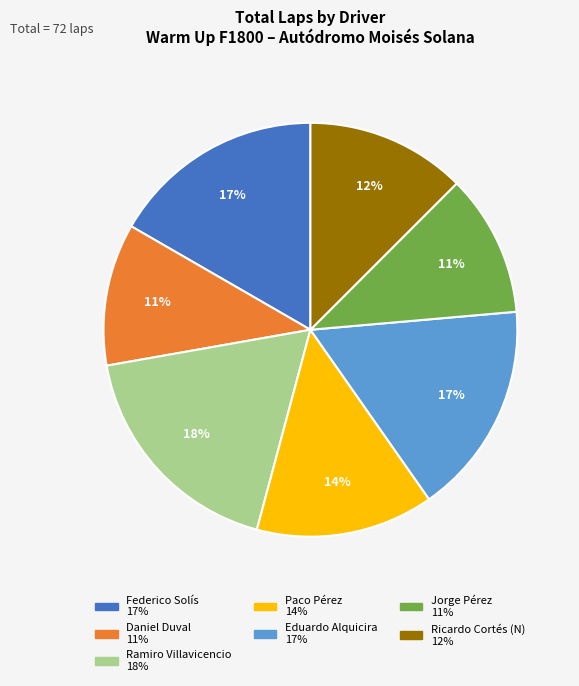

To the nearest percent, what is the difference between the largest and smallest slice percentages?

7%